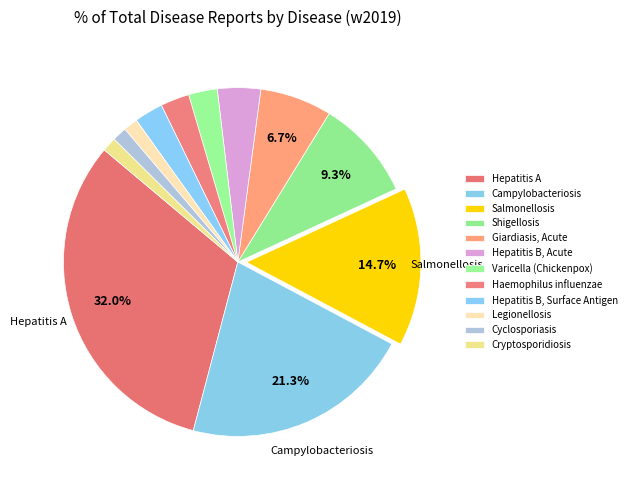

To the nearest percent, what is the difference between the Varicella (Chickenpox) and Shigellosis slice percentages?

7%